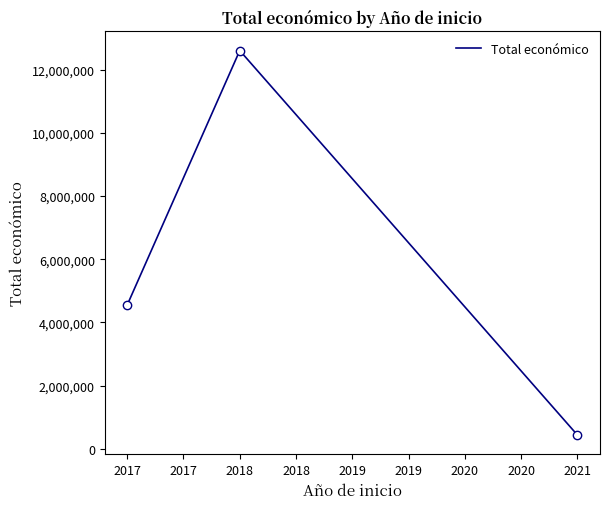

What is the difference between the second highest and minimum values?

4116452